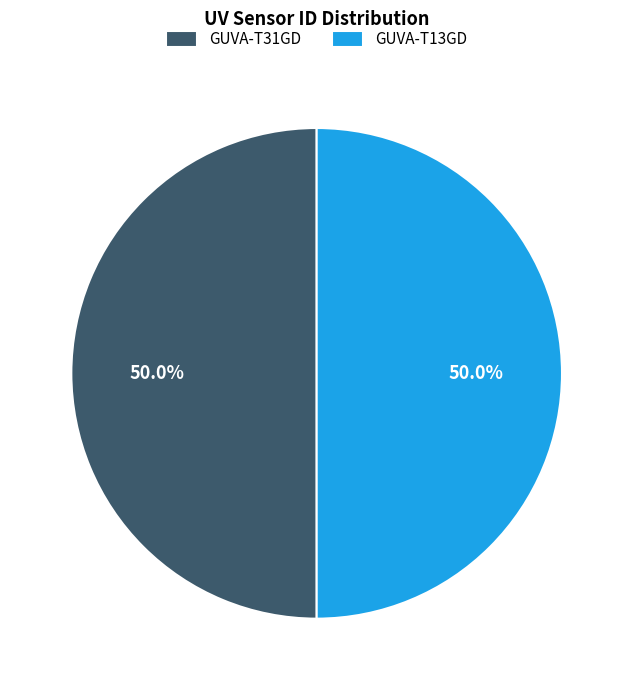

Approximately how many times larger is the value at GUVA-T13GD compared to GUVA-T31GD?

1.0